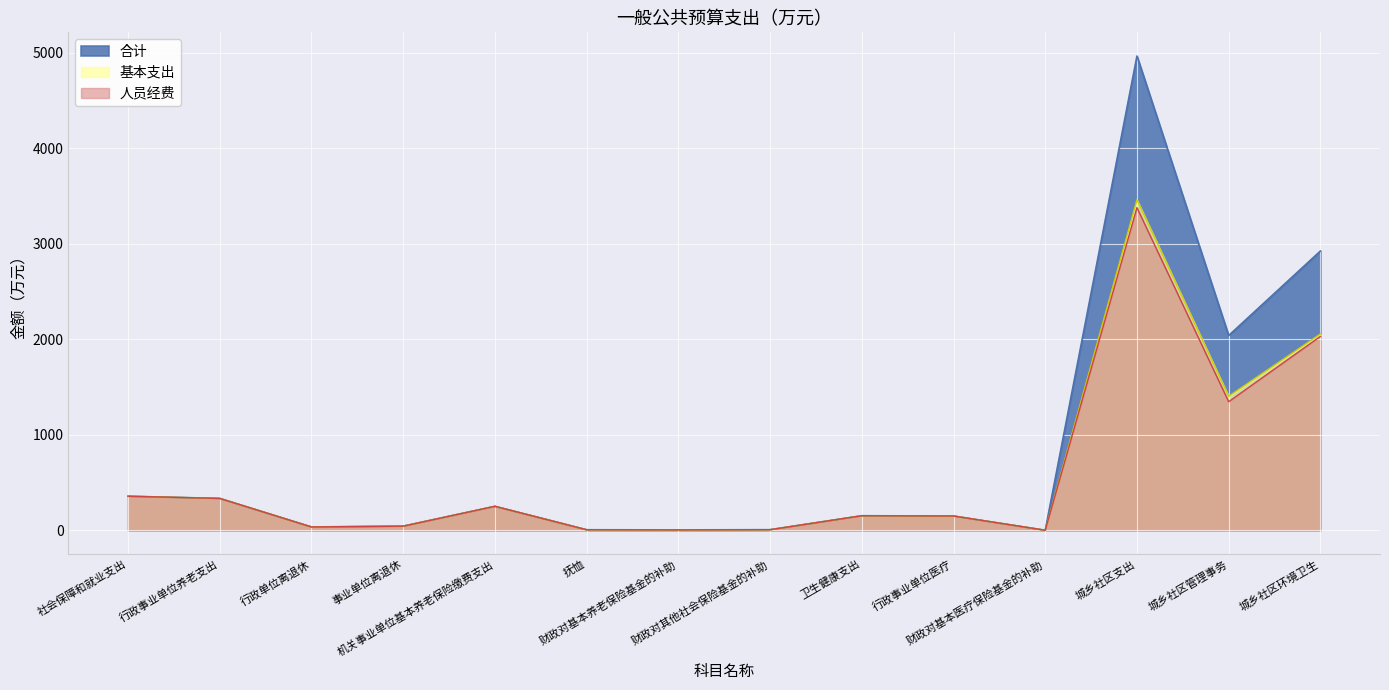

What are all the series names shown in the legend?

合计, 基本支出, 人员经费